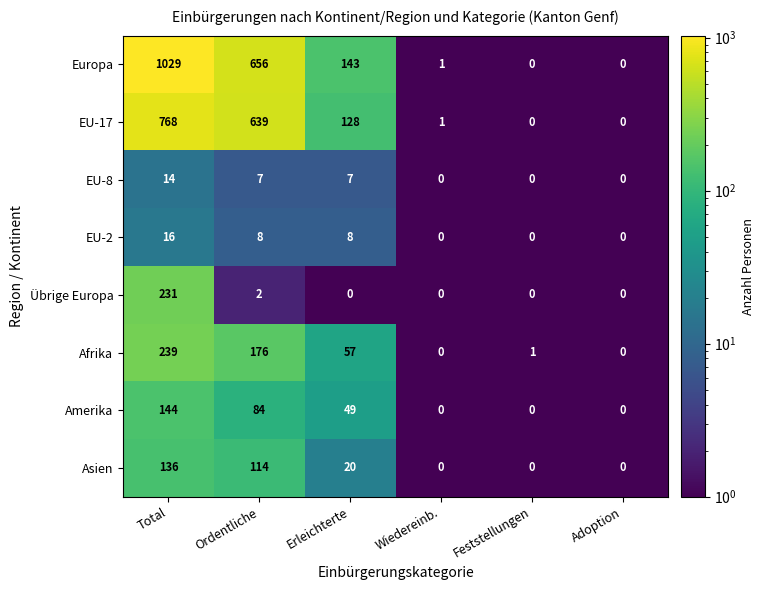

Where is Amerika nearest to the value 72?

Ordentliche